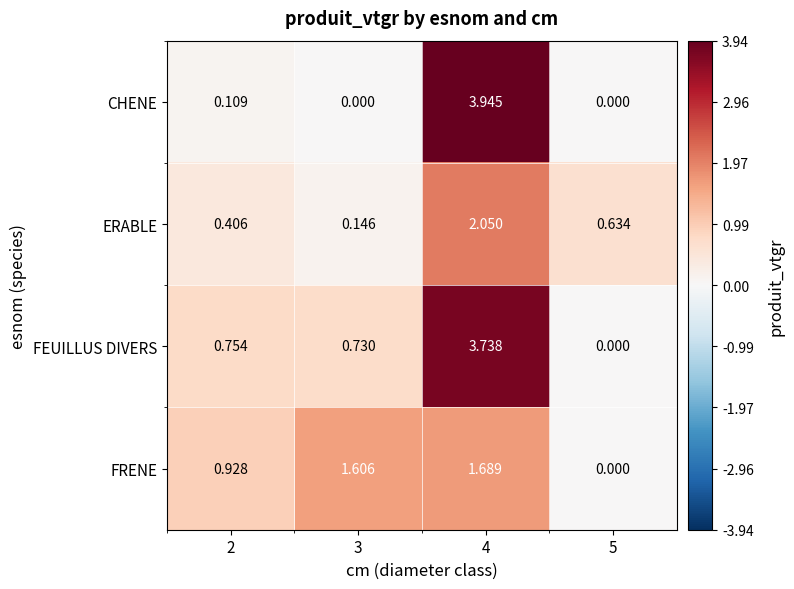

Which series has the widest spread of values?

CHENE